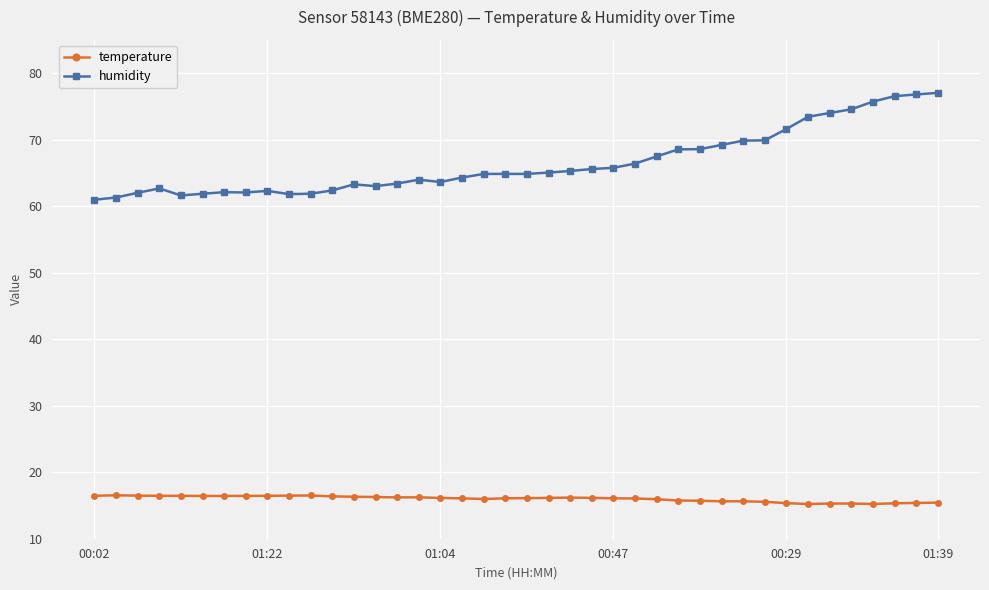

What is the maximum value shown in the chart?

77.0